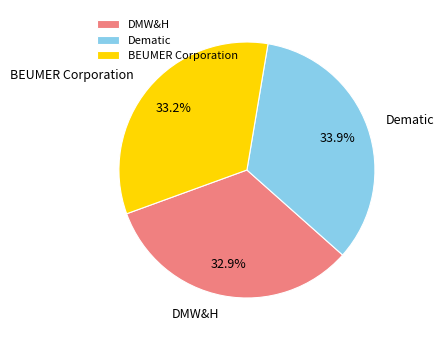

How many segments does this pie chart have?

3